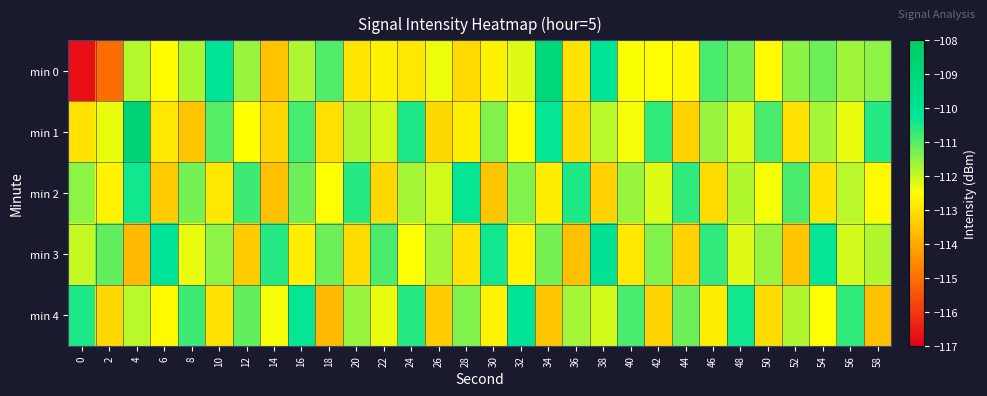

Reading right to left, transcribe all the data shown in this chart.

min 0: 58=-111.5	56=-111.7	54=-111.2	52=-111.5	50=-112.6	48=-111.3	46=-110.9	44=-112.6	42=-112.5	40=-112.4	38=-110.2	36=-113.0	34=-108.9	32=-112.2	30=-112.7	28=-113.1	26=-112.3	24=-112.9	22=-112.7	20=-112.9	18=-111.0	16=-111.8	14=-113.5	12=-111.6	10=-110.1	8=-111.7	6=-112.6	4=-111.8	2=-115.1	0=-116.7
min 1: 58=-110.6	56=-112.3	54=-111.7	52=-113.0	50=-110.9	48=-112.2	46=-111.6	44=-113.3	42=-110.7	40=-112.4	38=-111.9	36=-113.1	34=-110.3	32=-112.6	30=-111.4	28=-112.8	26=-113.2	24=-110.5	22=-112.1	20=-111.8	18=-113.1	16=-110.9	14=-113.2	12=-112.5	10=-111.0	8=-113.5	6=-112.9	4=-108.7	2=-112.3	0=-113.0
min 2: 58=-112.6	56=-111.9	54=-113.0	52=-110.9	50=-112.4	48=-111.8	46=-113.1	44=-110.7	42=-112.2	40=-111.6	38=-113.3	36=-110.5	34=-112.8	32=-111.4	30=-113.5	28=-110.3	26=-112.1	24=-111.7	22=-113.2	20=-110.6	18=-112.5	16=-111.2	14=-113.6	12=-110.8	10=-112.9	8=-111.3	6=-113.4	4=-110.4	2=-112.7	0=-111.5
min 3: 58=-111.8	56=-112.1	54=-110.3	52=-113.5	50=-111.6	48=-112.2	46=-110.7	44=-113.3	42=-111.4	40=-112.9	38=-110.1	36=-113.6	34=-111.3	32=-112.7	30=-110.4	28=-113.0	26=-111.7	24=-112.5	22=-110.9	20=-113.1	18=-111.2	16=-112.8	14=-110.6	12=-113.4	10=-111.5	8=-112.3	6=-110.2	4=-113.7	2=-111.1	0=-112.0
min 4: 58=-113.6	56=-110.7	54=-112.5	52=-111.8	50=-113.1	48=-110.4	46=-112.8	44=-111.2	42=-113.3	40=-110.9	38=-112.1	36=-111.7	34=-113.5	32=-110.2	30=-112.7	28=-111.4	26=-113.4	24=-110.6	22=-112.3	20=-111.6	18=-113.7	16=-110.3	14=-112.4	12=-111.1	10=-113.0	8=-110.8	6=-112.6	4=-111.9	2=-113.2	0=-110.5